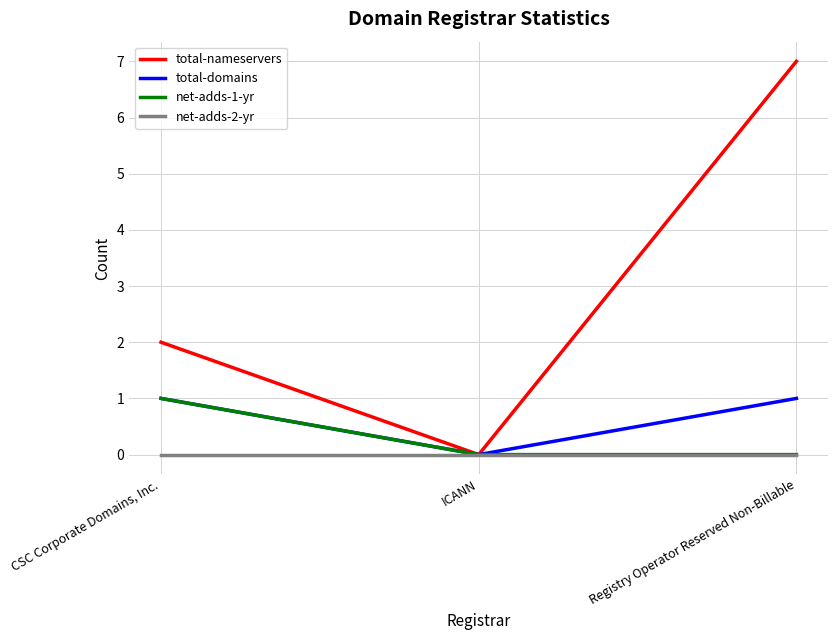

Which series has the largest range (max minus min)?

total-nameservers